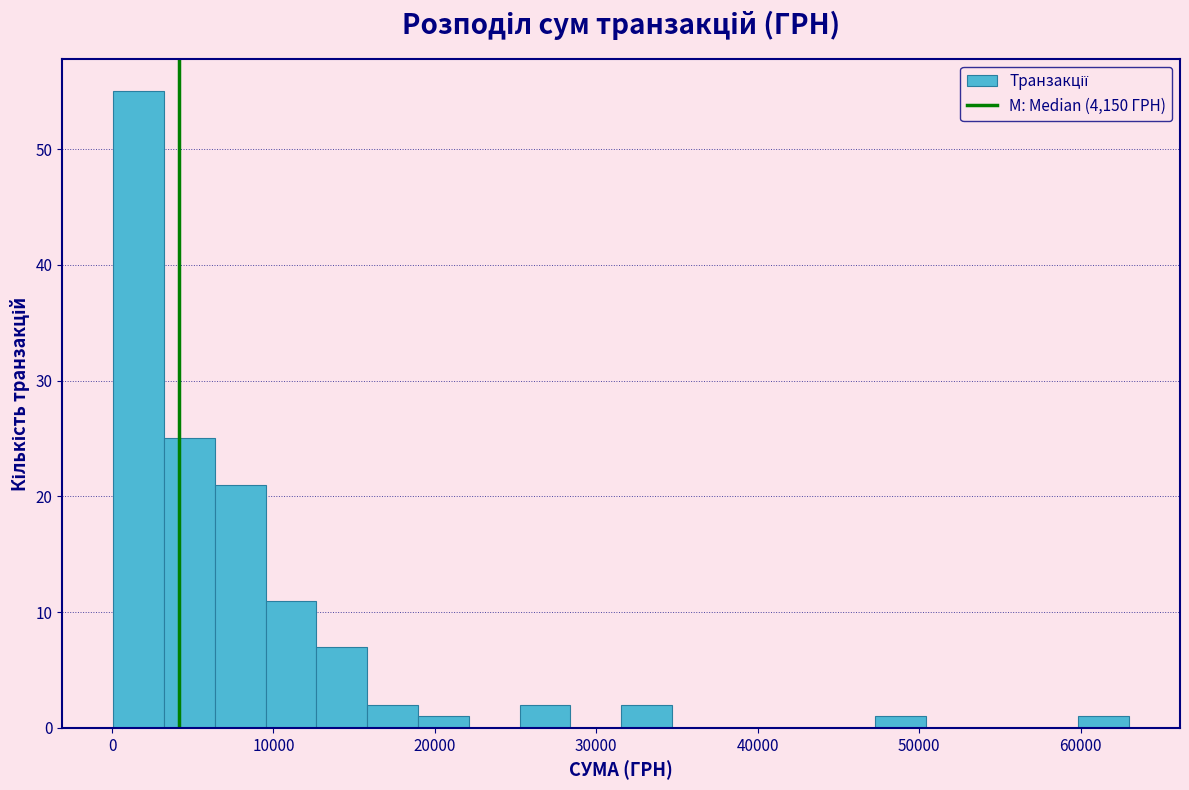

Read against the x-axis, roughly where is the centre of the tallest bar?

2000